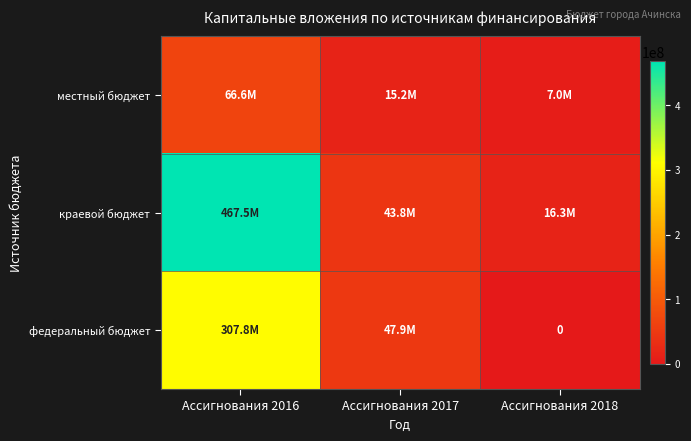

True or false: местный бюджет has a value of 15193597.2 at Ассигнования 2017.

True